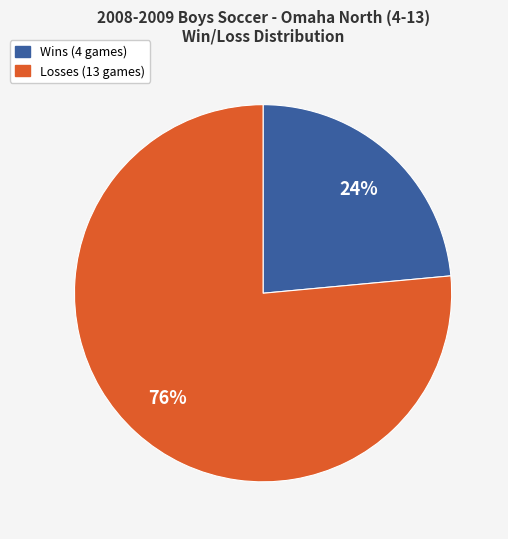

How many slices are in this pie chart?

2